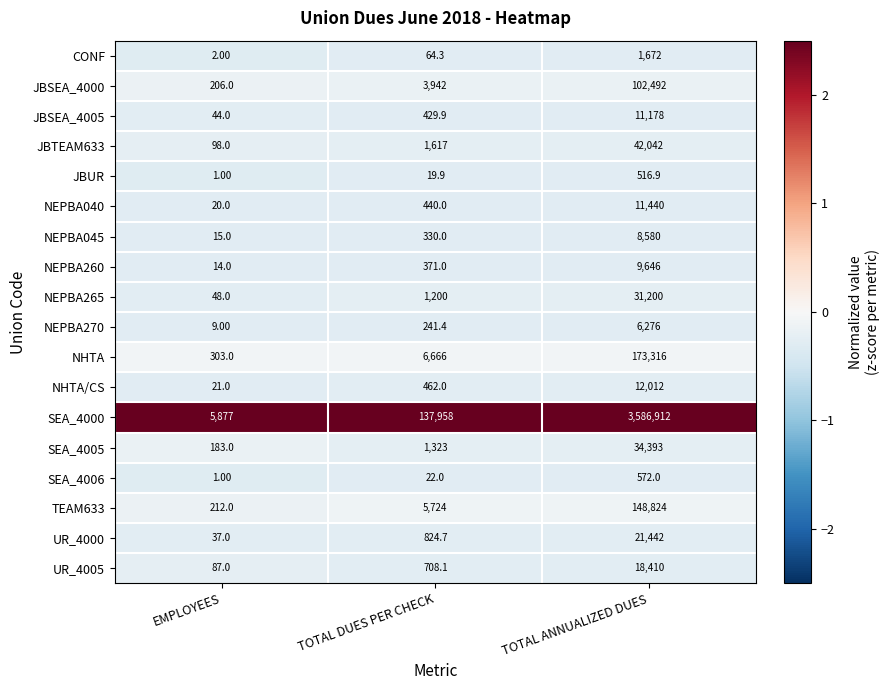

Which category has the lowest value in the SEA_4006 series?

EMPLOYEES